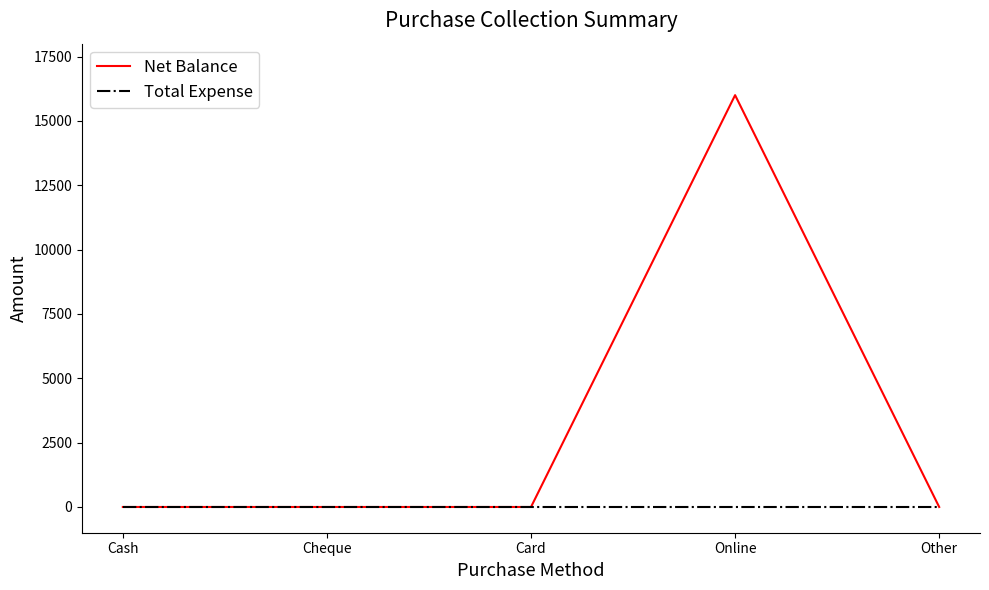

Reading left to right, extract all data points from this chart.

Net Balance: Cash=0	Cheque=0	Card=0	Online=16000	Other=0
Total Expense: Cash=0	Cheque=0	Card=0	Online=0	Other=0